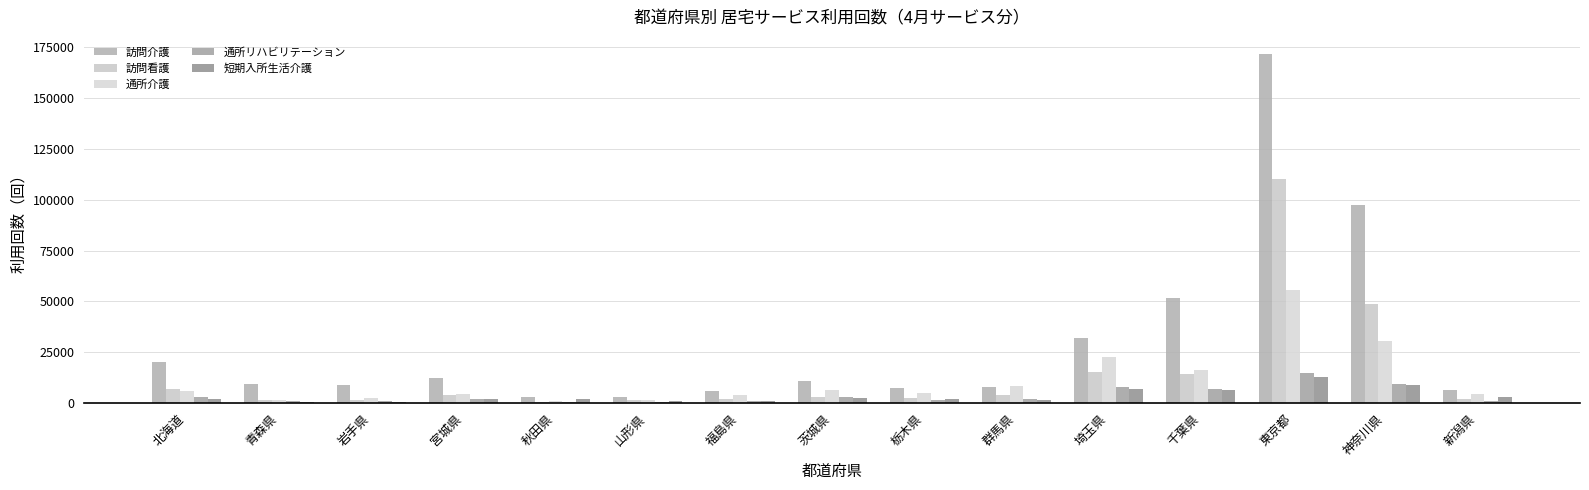

Which series has the largest total across all categories?

訪問介護